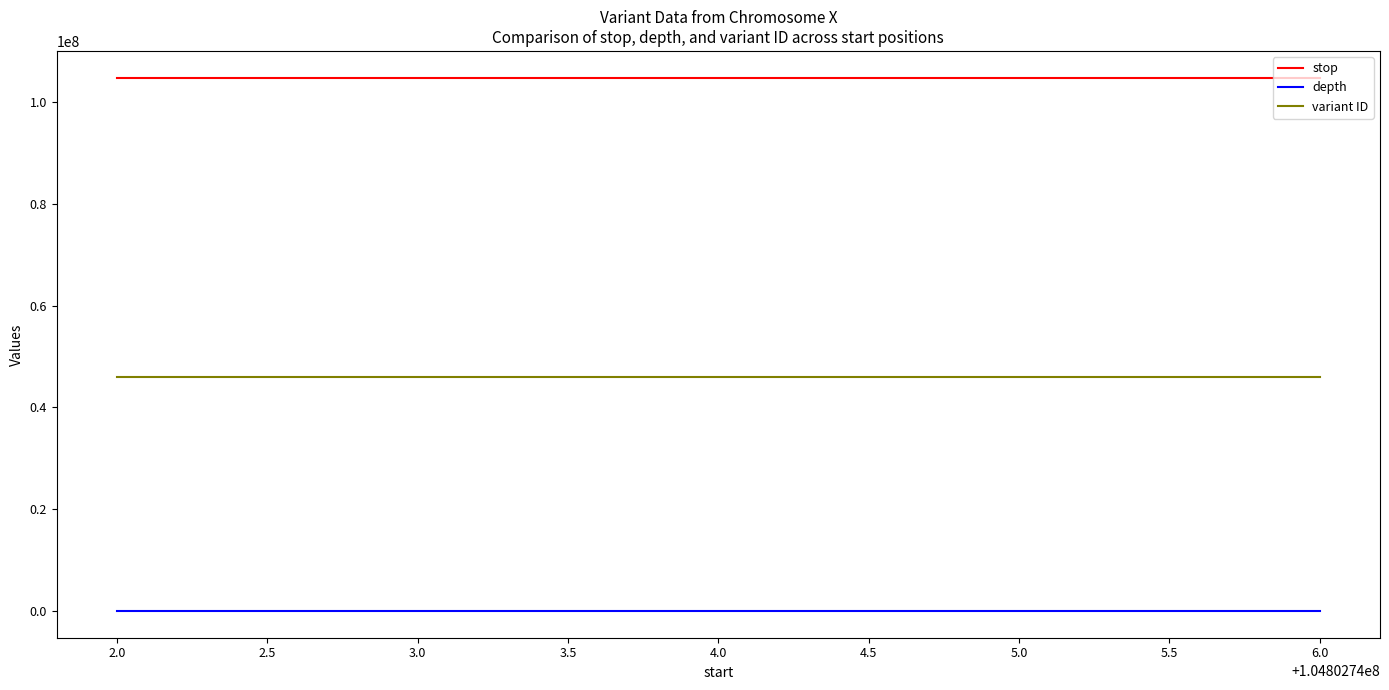

How many categories are shown in the chart?

2